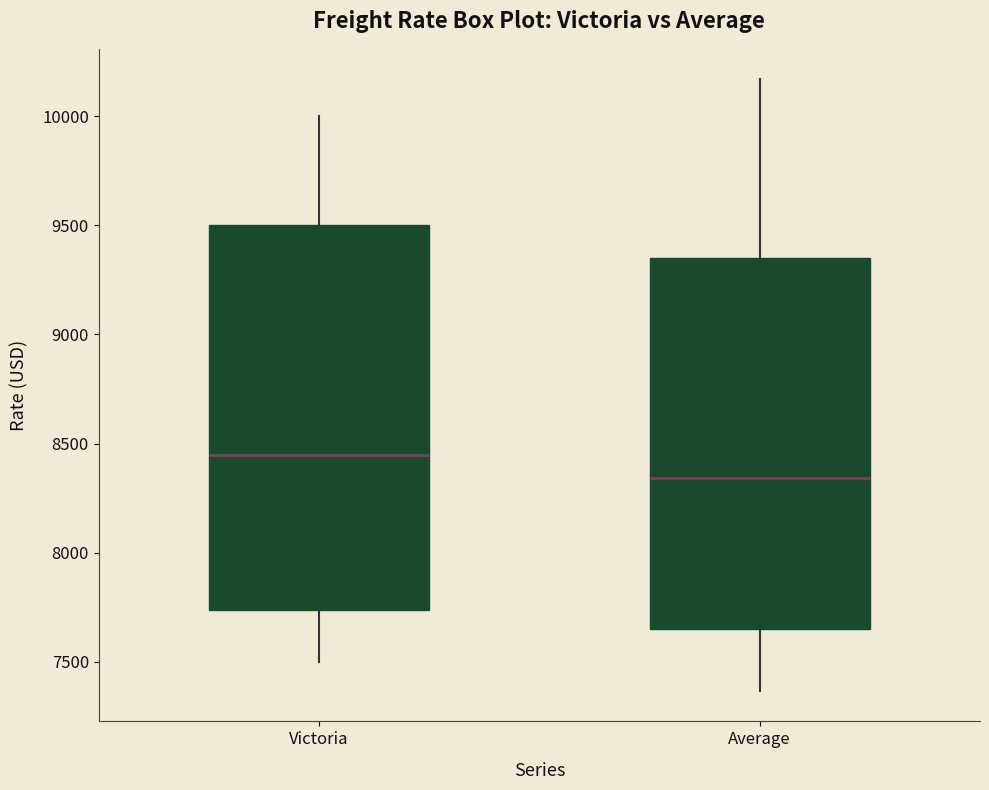

Where does the upper whisker of the box for Average end on the y-axis? The values are not printed on the chart, so give them approximately, as read against the axis.

10150